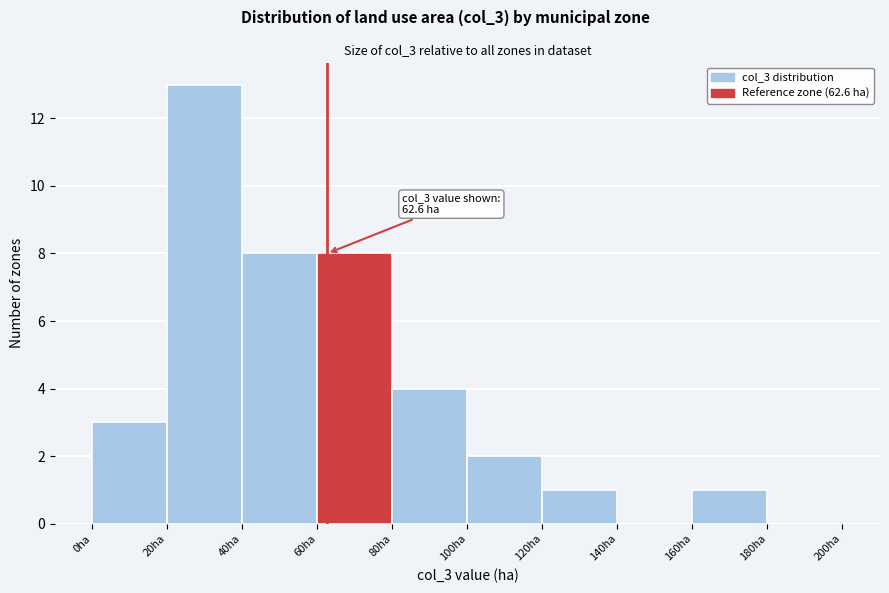

Over which range of the x-axis is the bar tallest?

20 to 40